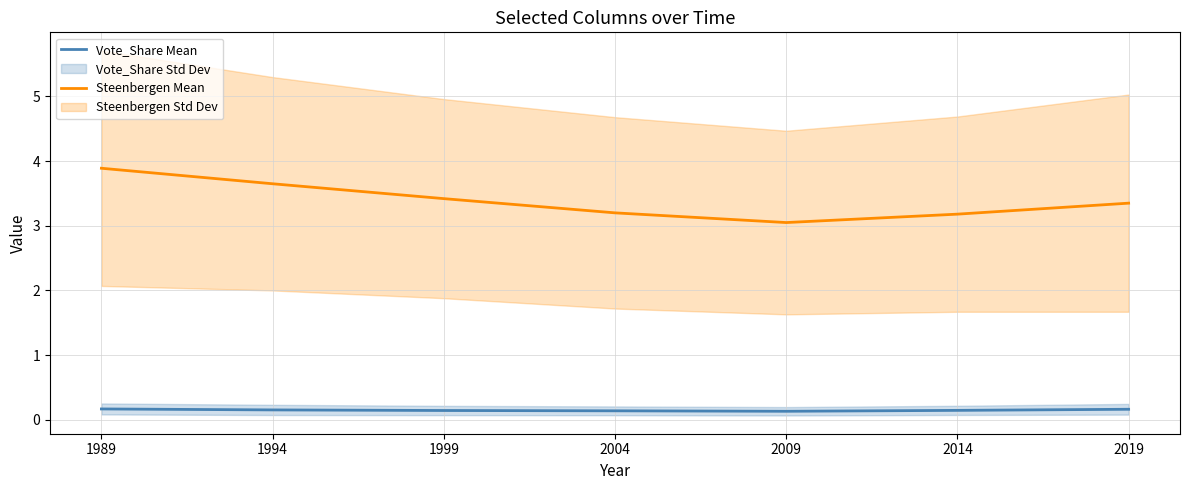

Between 1989 and 1999, which is larger?

1989